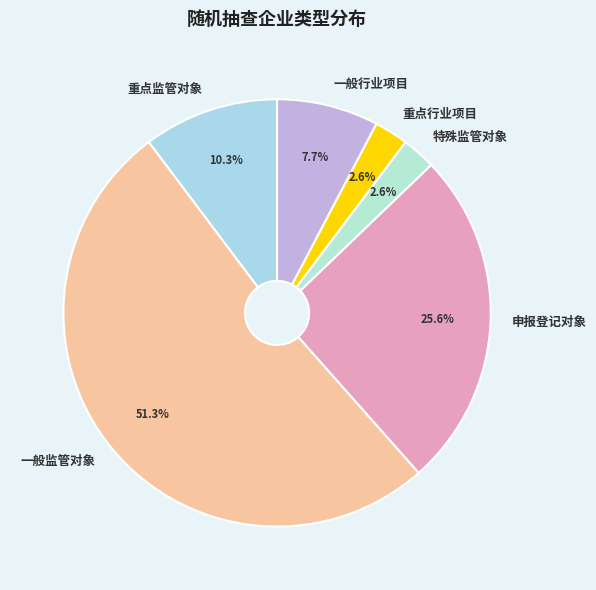

What percentage is the 重点行业项目 slice, to the nearest percent?

3%